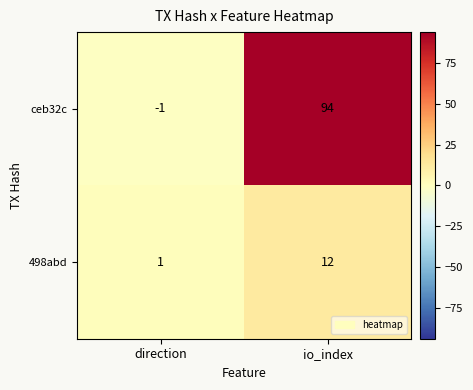

What is the approximate value of ceb32c at io_index, to the nearest 10?

90